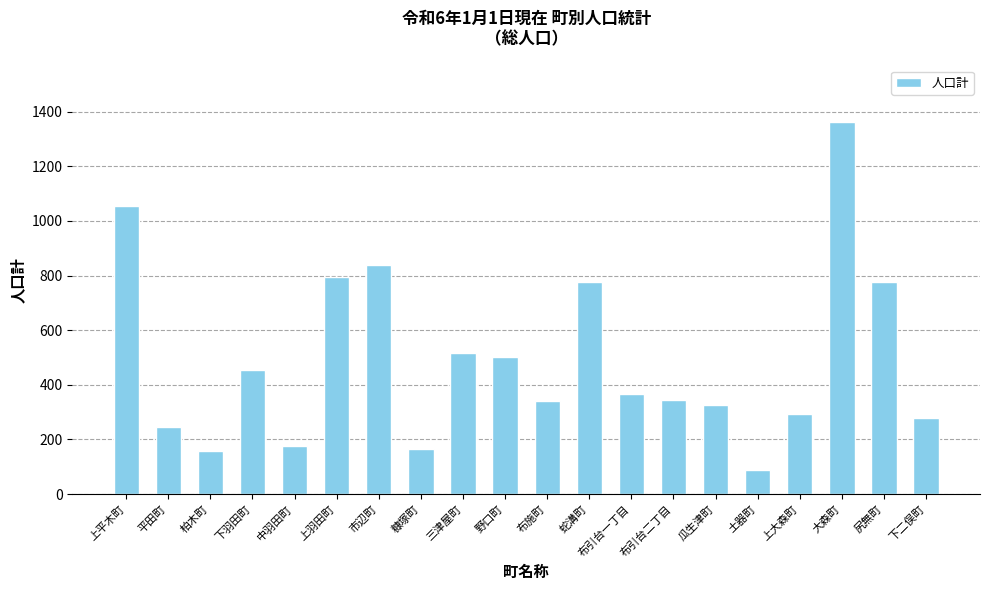

Between 大森町 and 野口町, which is larger?

大森町